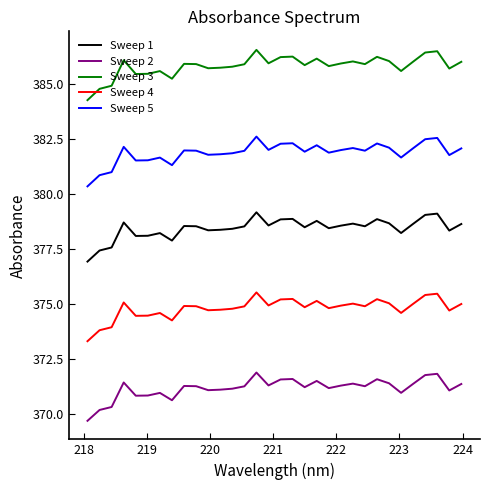

True or false: Sweep 4 and Sweep 3 intersect in this chart.

False